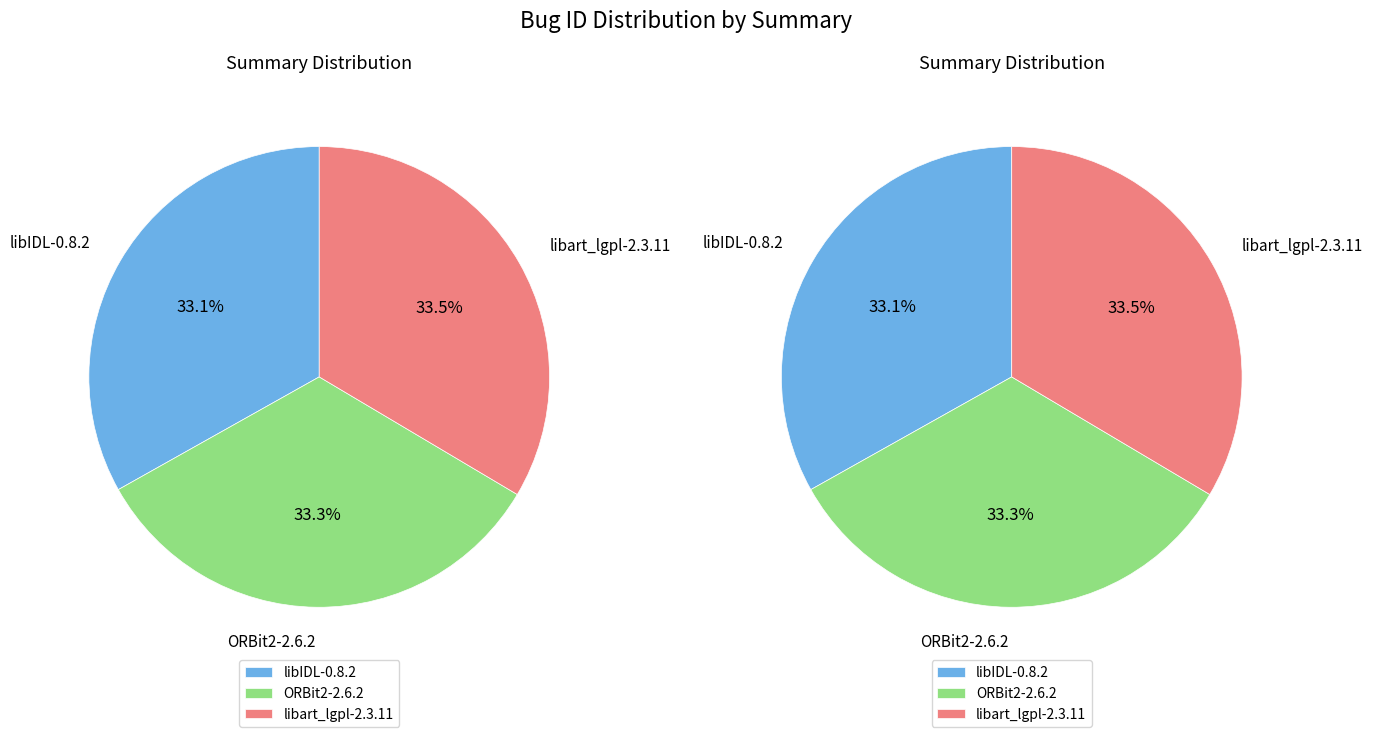

To the nearest percent, what portion does libIDL-0.8.2 represent?

33%